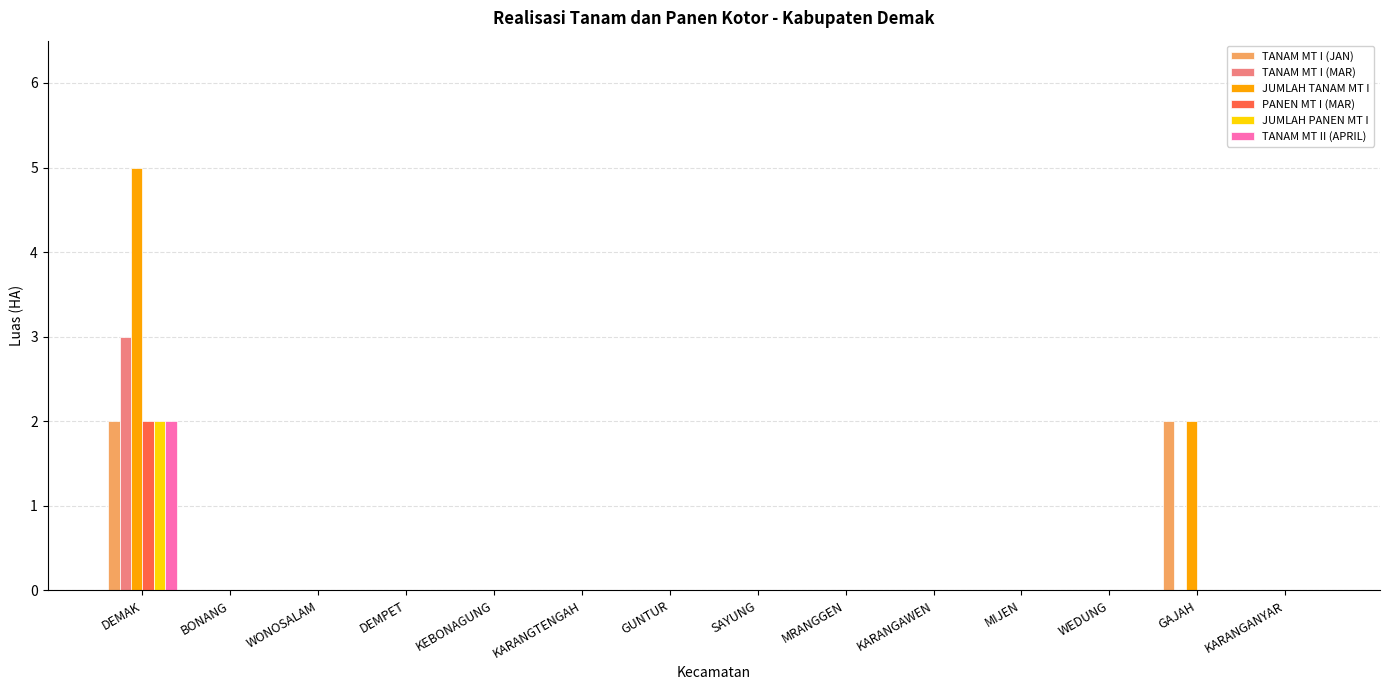

True or false: JUMLAH TANAM MT I has a value of 2 at GAJAH.

True